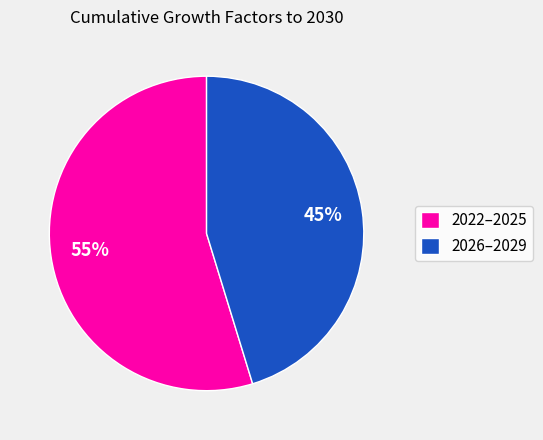

What is the largest slice in the pie chart?

2022–2025